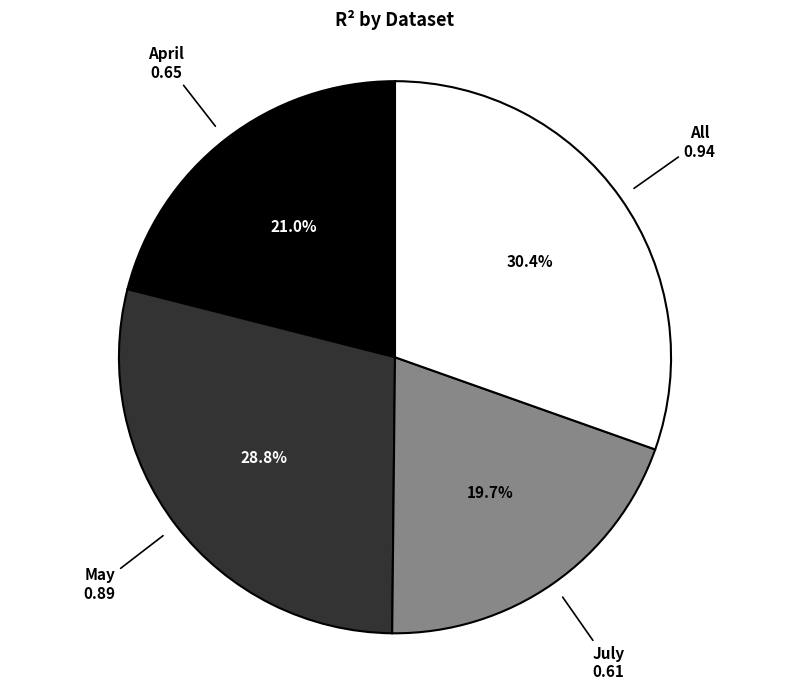

How many segments does this pie chart have?

4